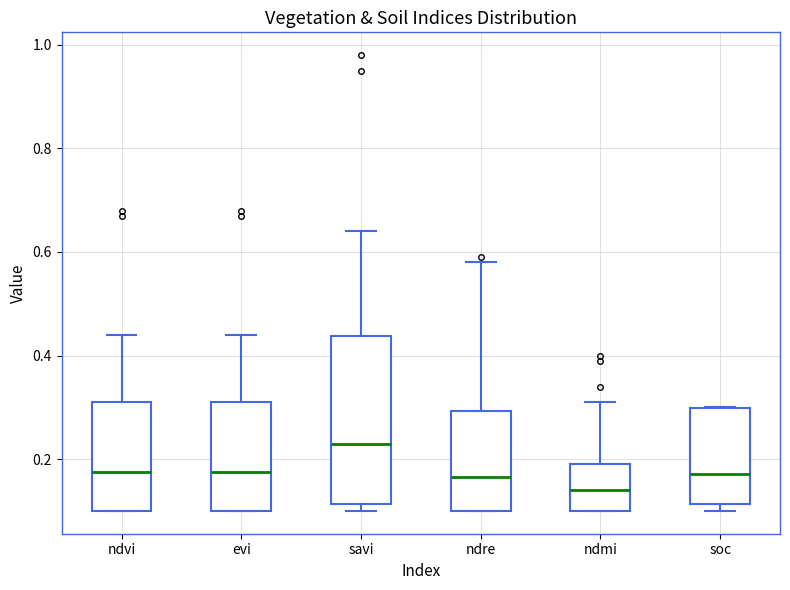

Which box has the lowest median line?

ndmi